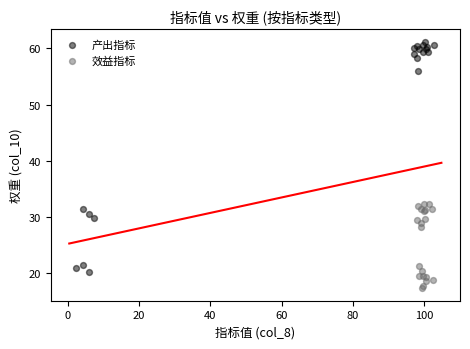

What are all the series names shown in the legend?

产出指标, 效益指标